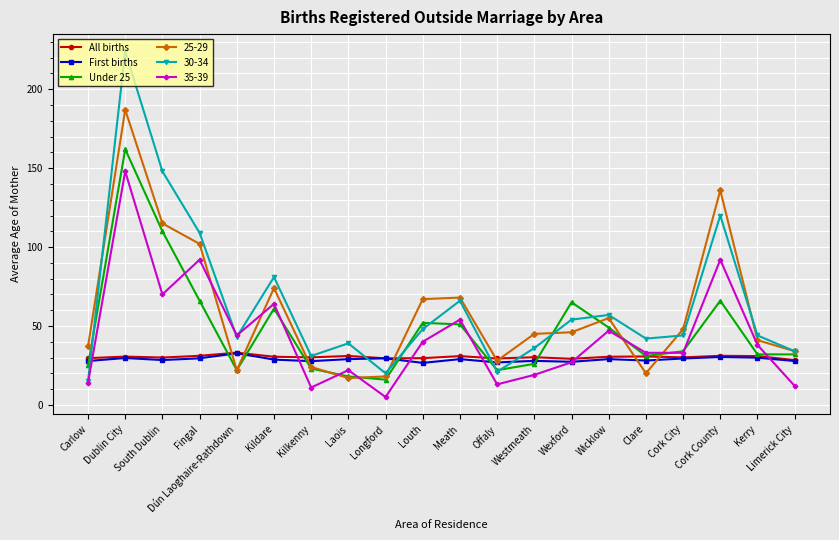

What are all the series names shown in the legend?

All births, First births, Under 25, 25-29, 30-34, 35-39